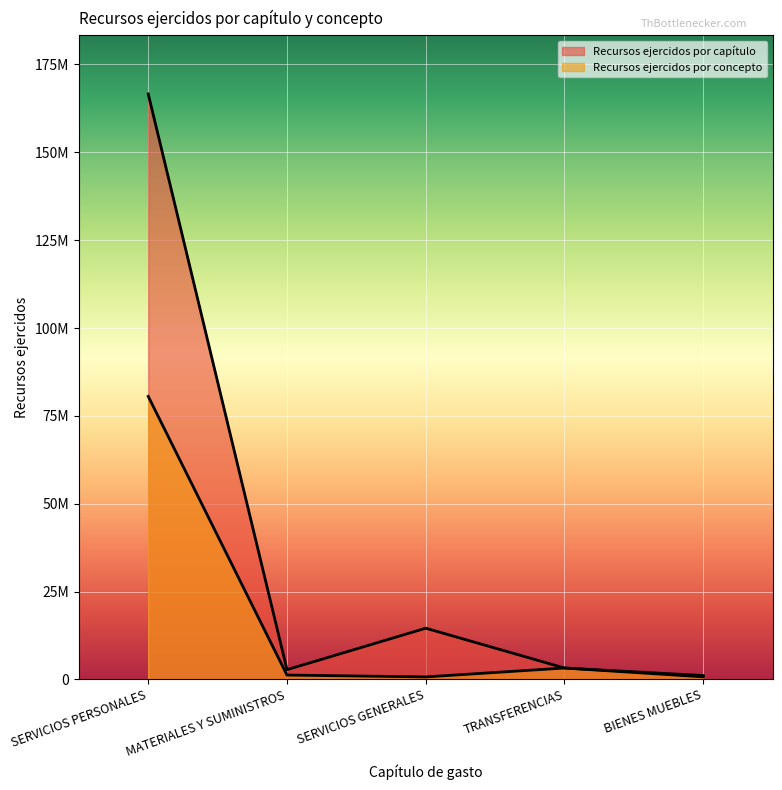

Which category has the highest value in the Recursos ejercidos por concepto series?

SERVICIOS PERSONALES